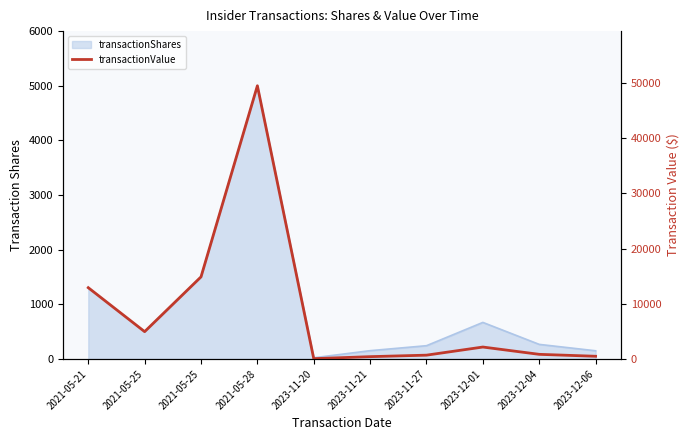

Rank the categories by value from highest to lowest.

2021-05-28, 2021-05-25, 2021-05-21, 2021-05-25, 2023-12-01, 2023-12-04, 2023-11-27, 2023-12-06, 2023-11-21, 2023-11-20